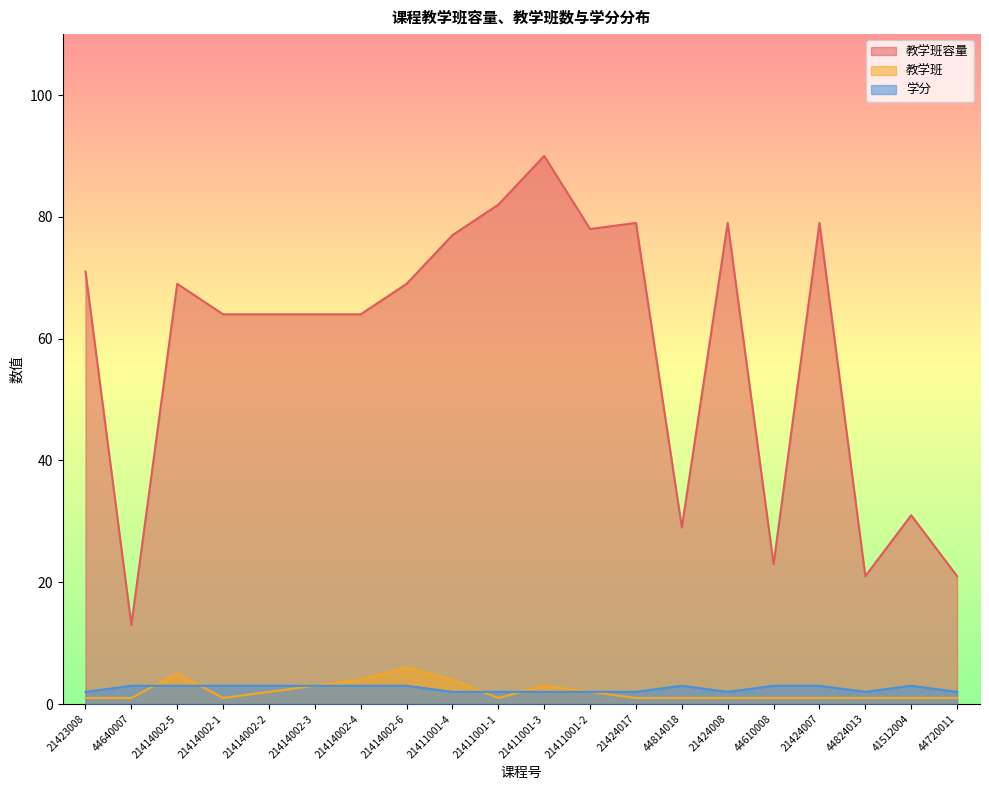

Between 21411001-4 and 21424007, which series saw the biggest shift?

教学班